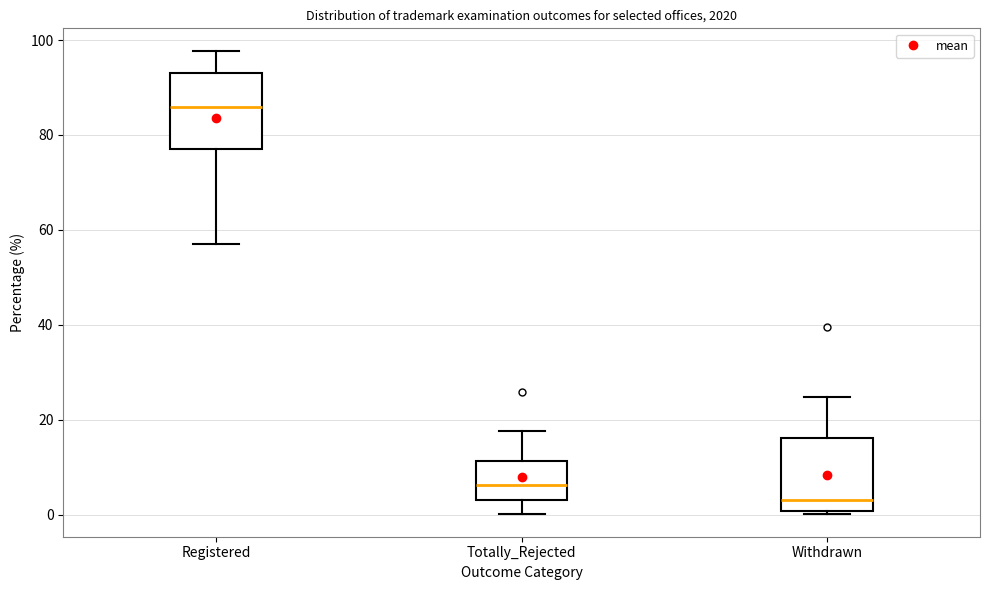

Reading left to right, transcribe this box plot: for each box, give where its median line is, the range the box spans, and where its two whiskers end, as read against the y-axis. The values are not printed on the chart, so give them approximately, as read against the axis.

Registered: median 86, box 76 to 92, whiskers 58 to 98
Totally_Rejected: median 6, box 4 to 12, whiskers 0 to 18
Withdrawn: median 4, box 0 to 16, whiskers 0 to 24